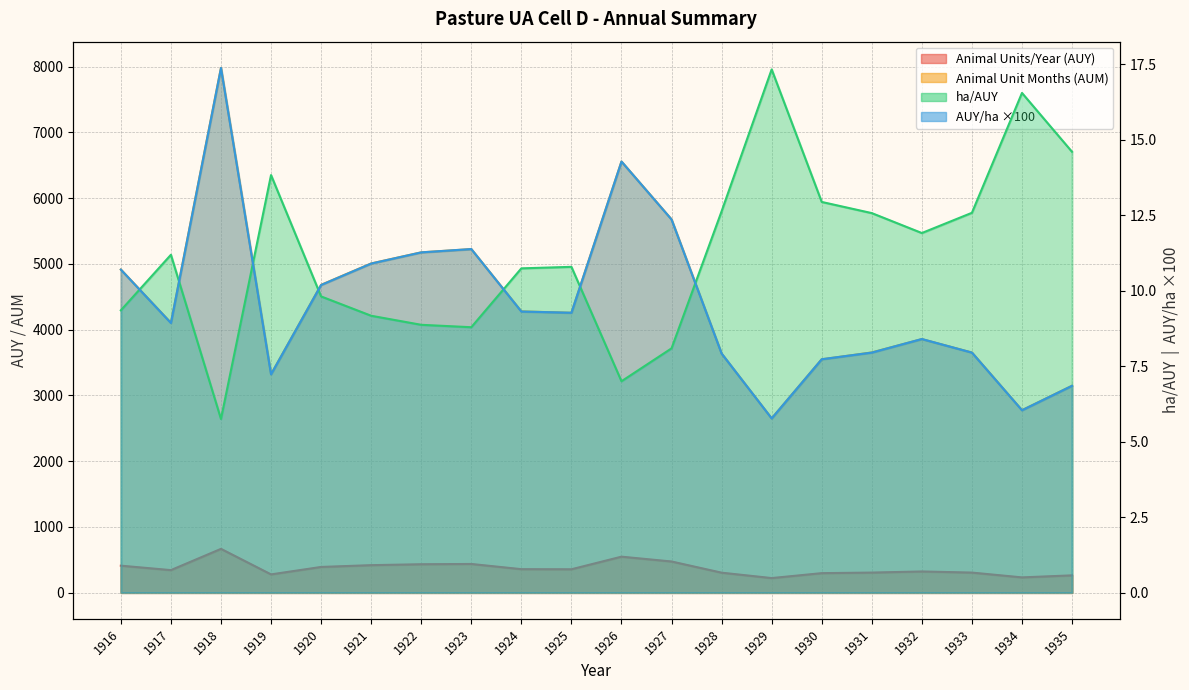

At which category is the sum across all series the highest?

1918